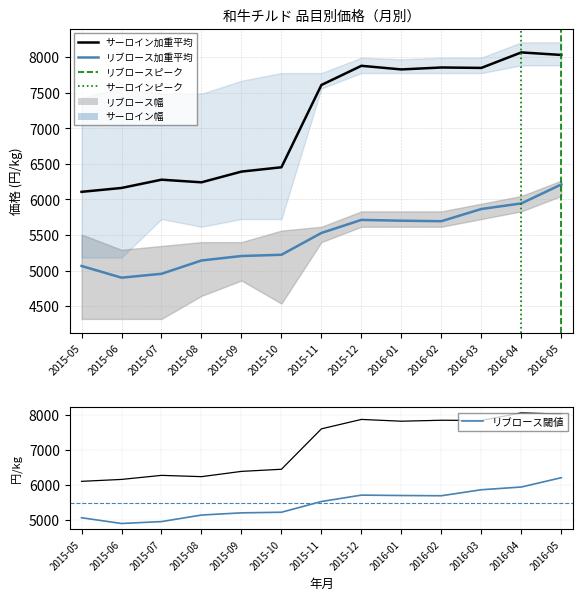

At which label does リブロース加重平均 reach its minimum?

2015-06